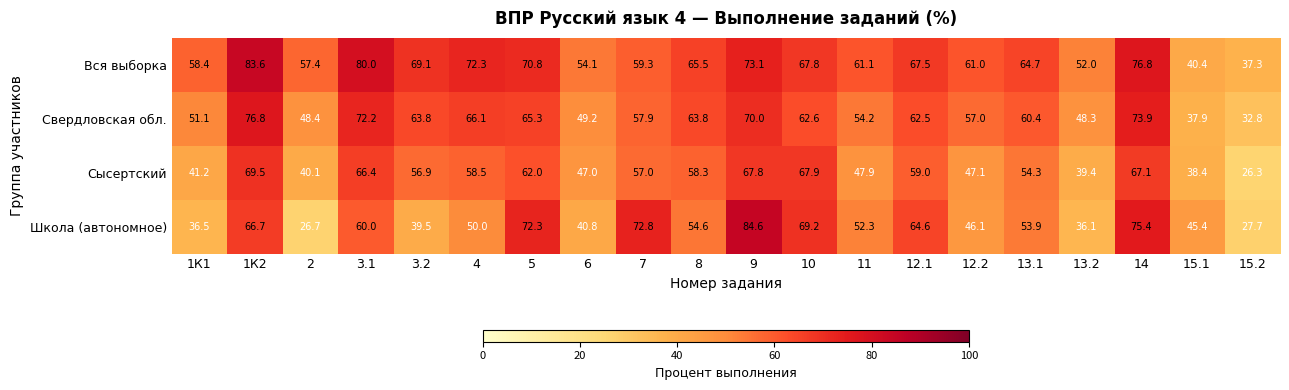

List the labels in order of Вся выборка value, smallest first.

15.2, 15.1, 13.2, 6, 2, 1К1, 7, 12.2, 11, 13.1, 8, 12.1, 10, 3.2, 5, 4, 9, 14, 3.1, 1К2